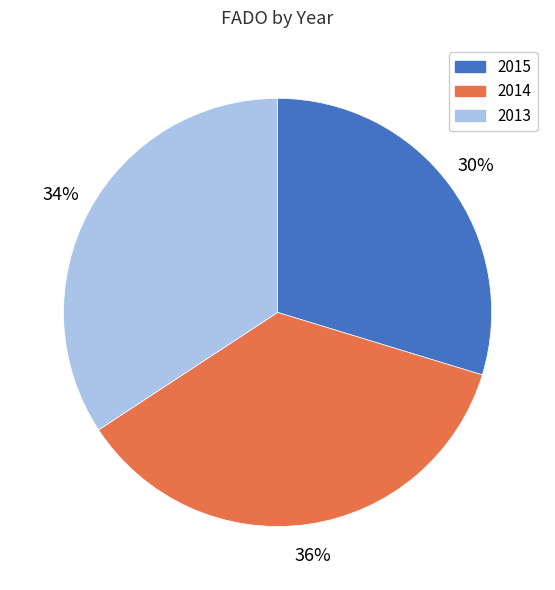

Does 2015 represent more than half of the total?

No